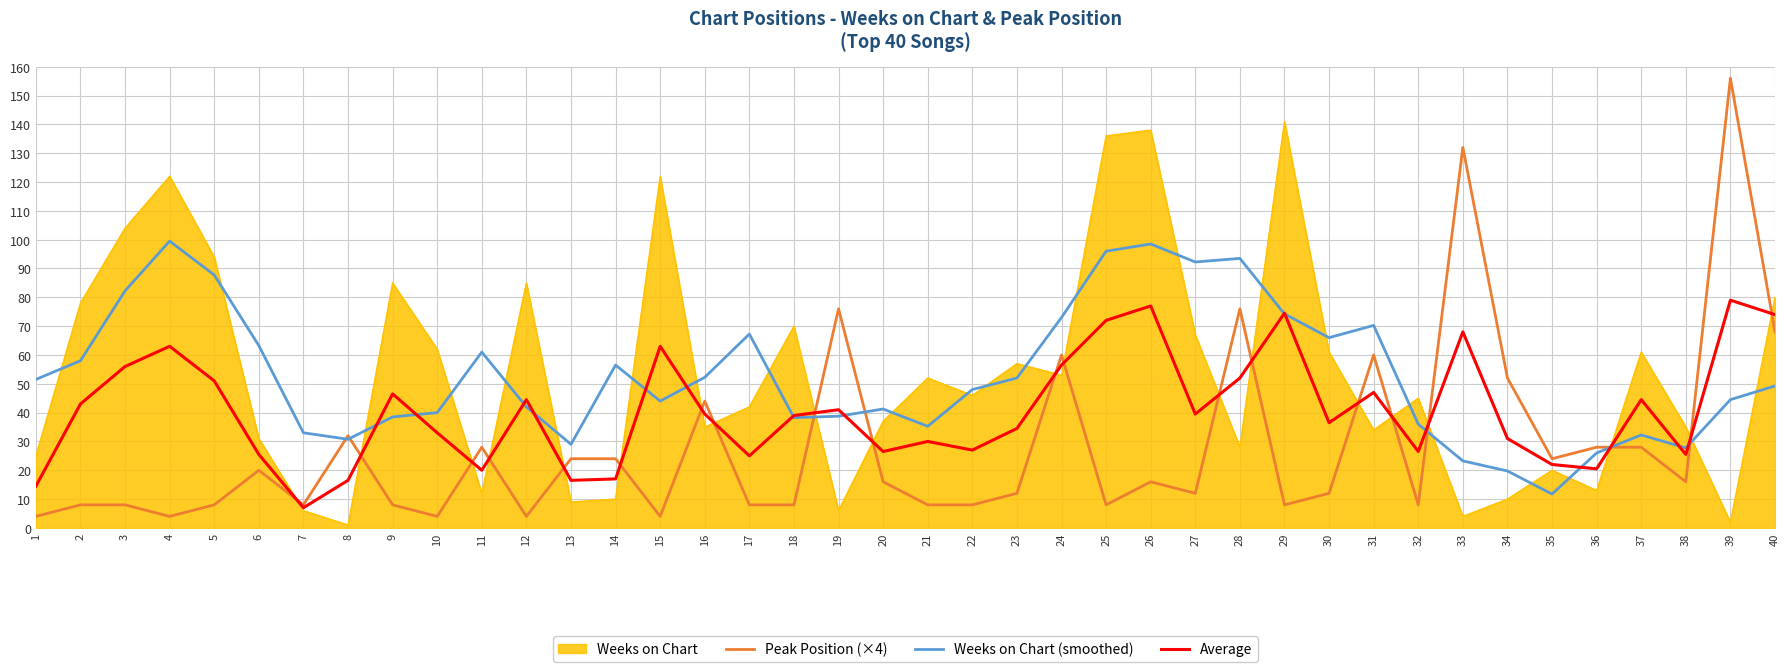

What is the maximum value for Peak Position (×4)?

156.0